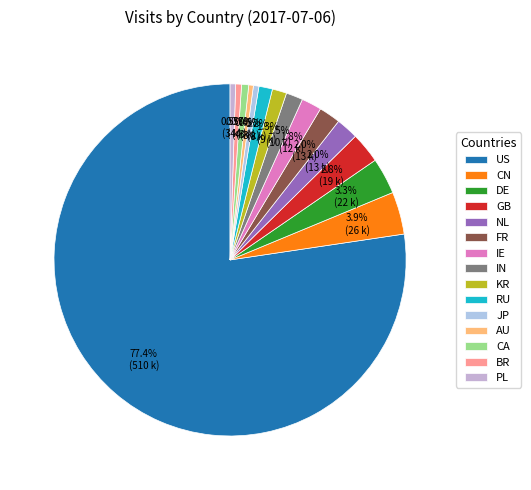

Does US account for over 50% of the chart?

Yes